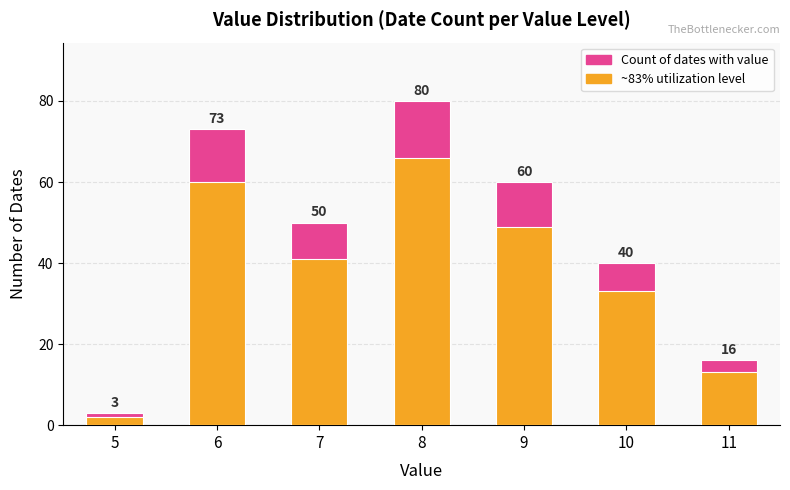

Reading left to right, what are all the values shown in this chart?

Count of dates: 5=3	6=73	7=50	8=80	9=60	10=40	11=16
~83% of count: 5=2	6=60	7=41	8=66	9=49	10=33	11=13